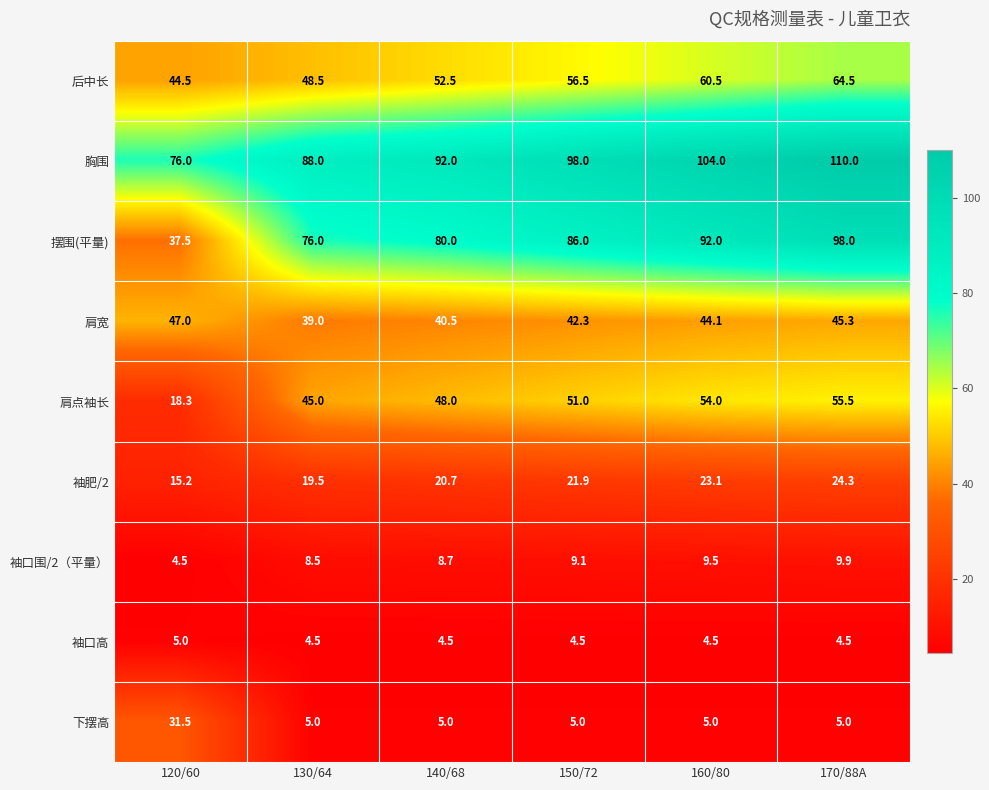

Rank the series by their maximum value, from lowest to highest.

袖口高, 袖口围/2（平量）, 袖肥/2, 下摆高, 肩宽, 肩点袖长, 后中长, 摆围(平量), 胸围